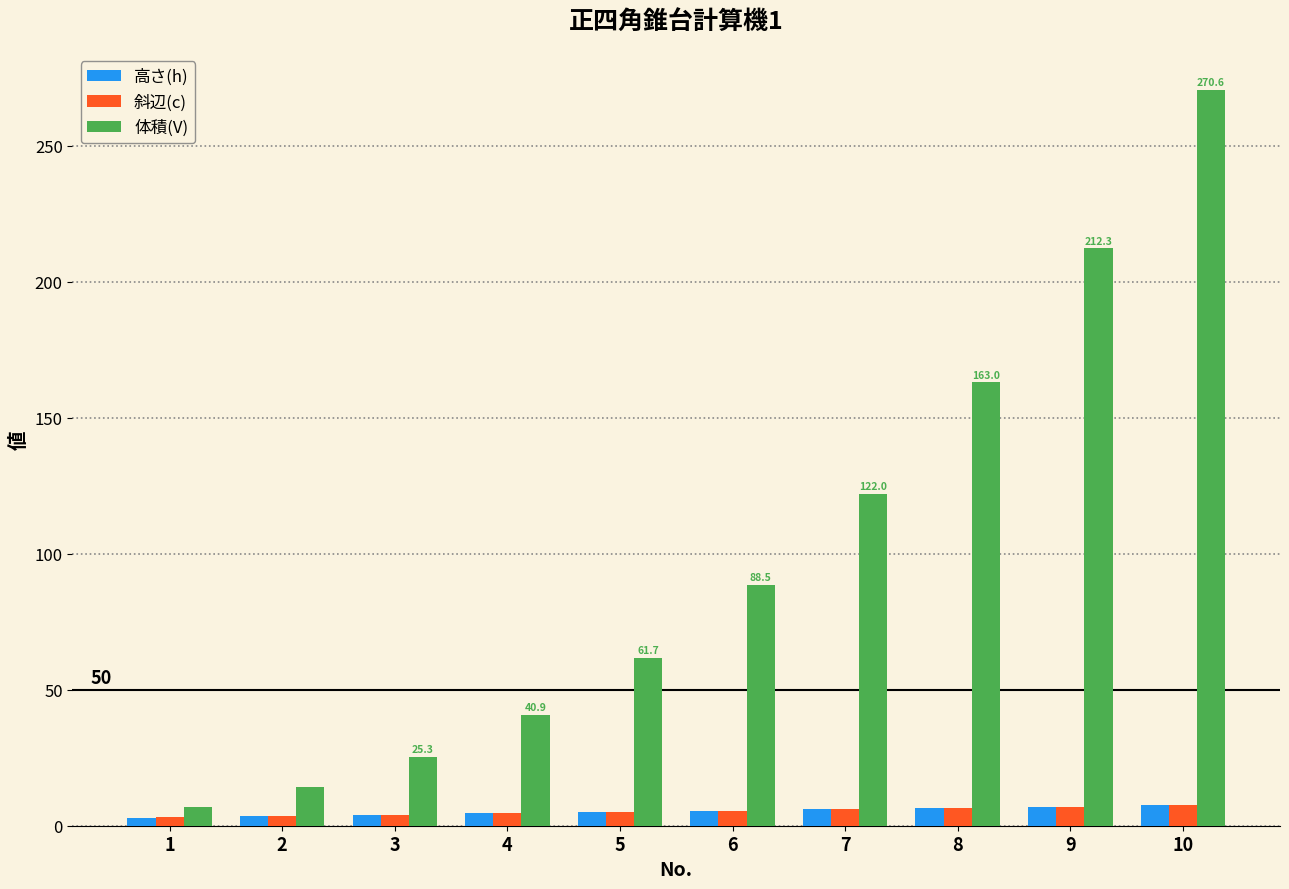

How many data points in 体積(V) are less than 88?

5